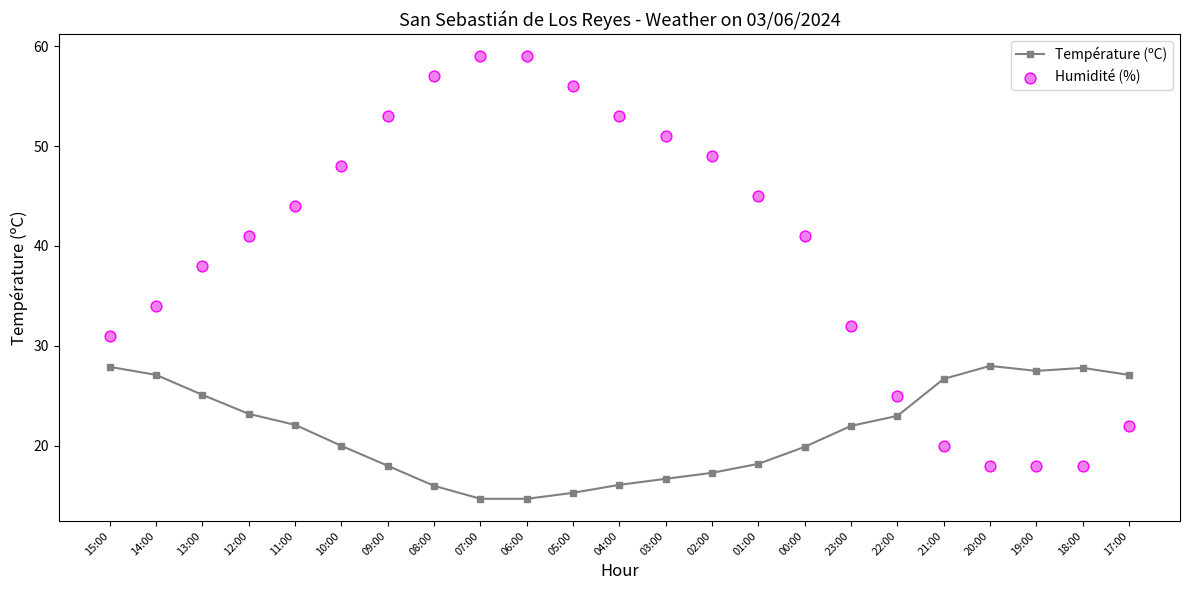

Which series reaches the minimum Y coordinate?

Température (ºC)